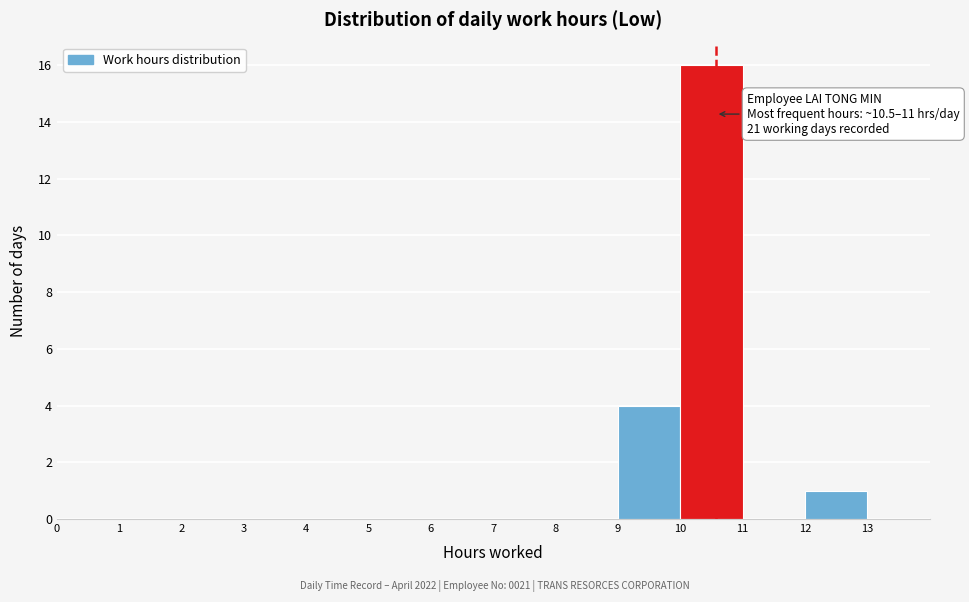

Over which range of the x-axis is the bar tallest?

10 to 11